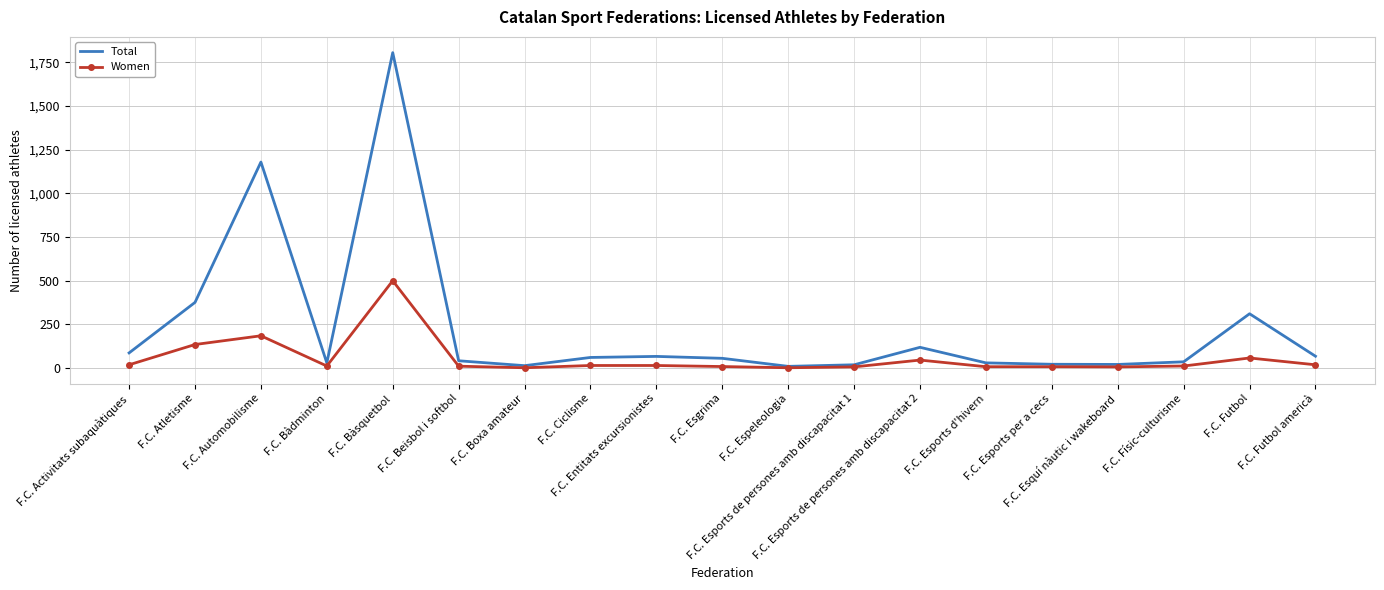

List the series in order of their overall mean, lowest first.

Women, Total